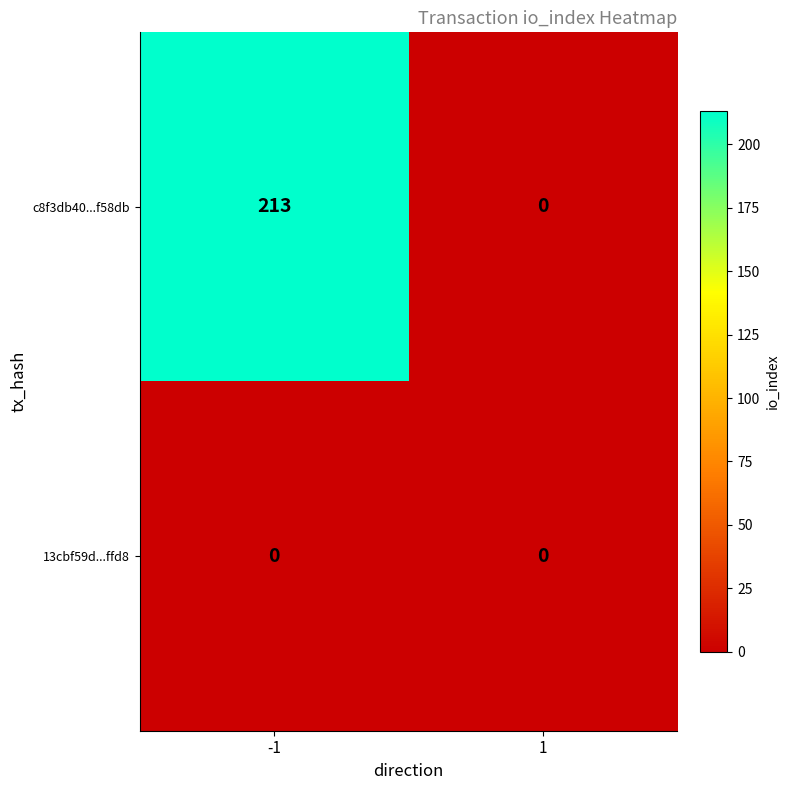

Which series has the largest total across all categories?

c8f3db40...f58db